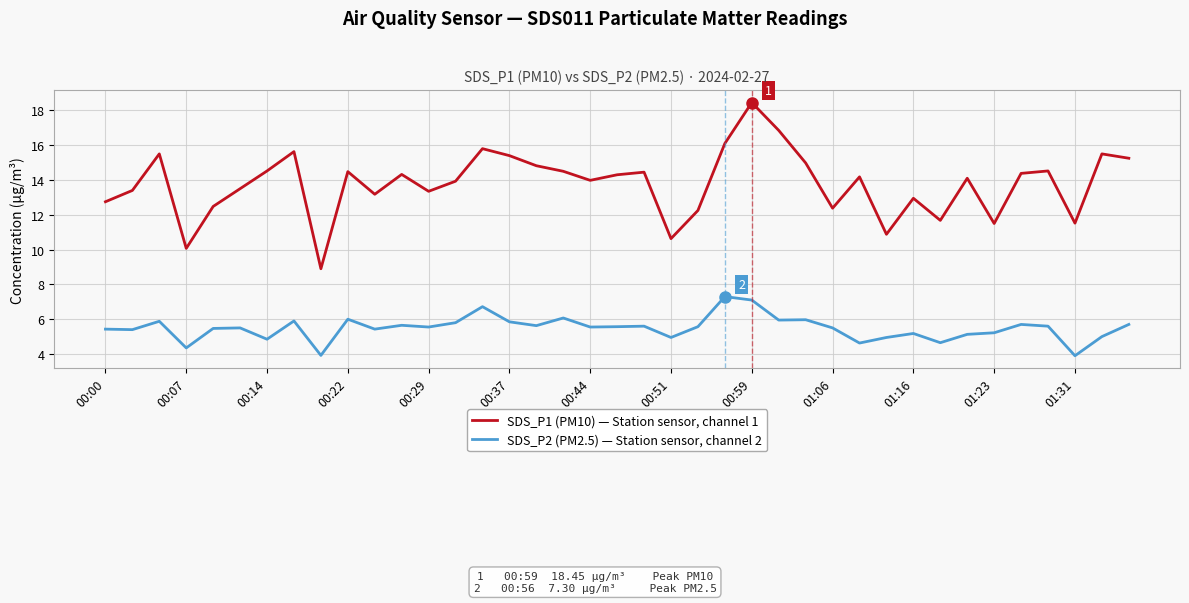

Which series has the largest total across all categories?

SDS_P1 (PM10) — Station sensor, channel 1